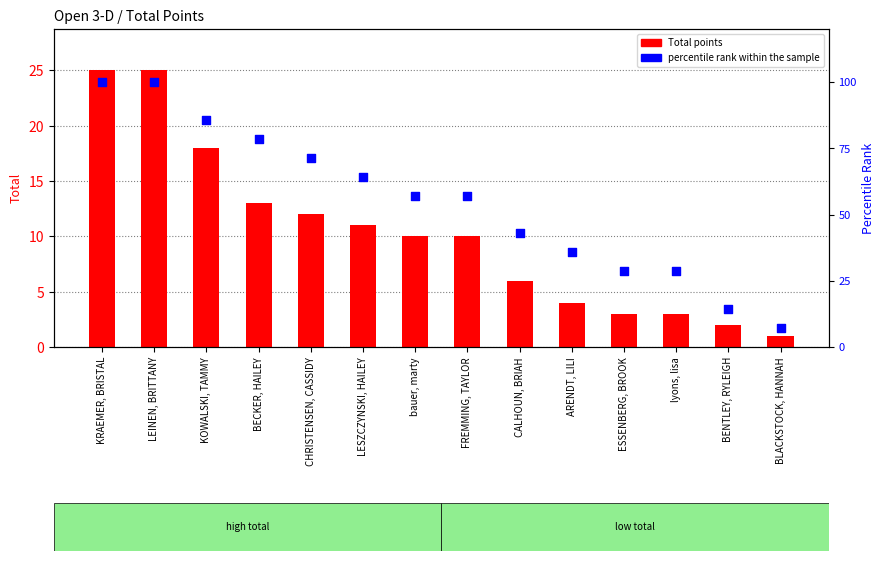

Which series has the largest total across all categories?

percentile rank within the sample